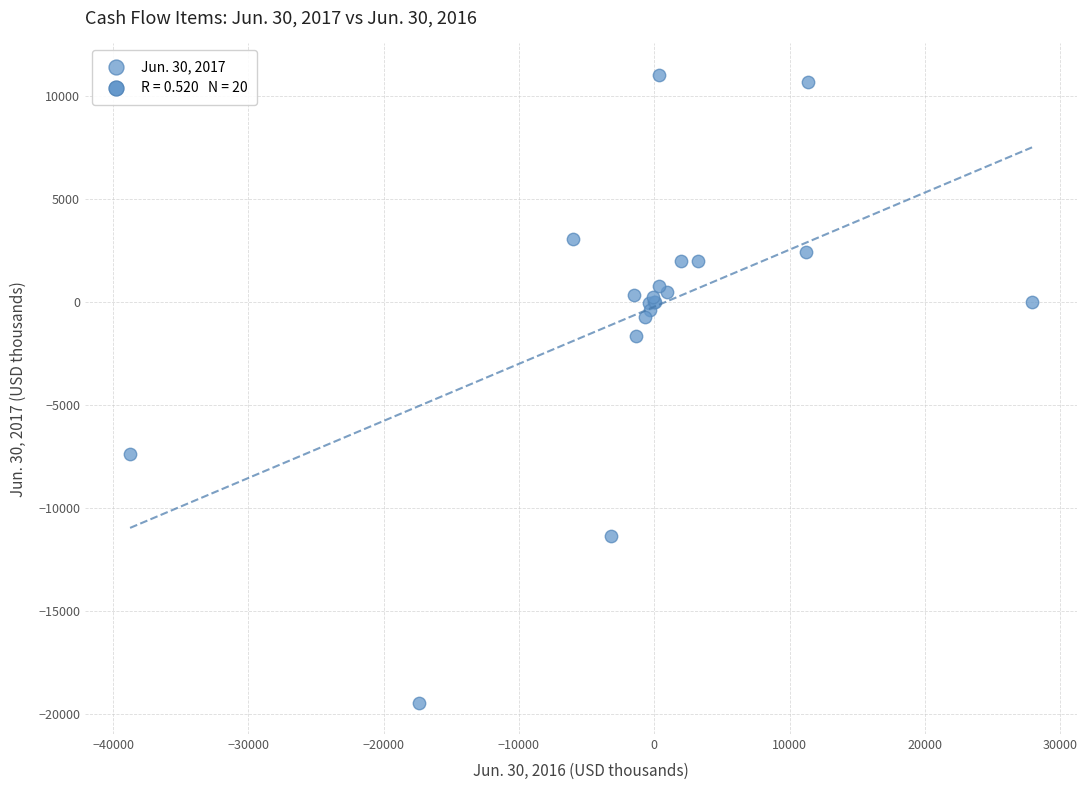

What Y value in the scatter plot is closest to -4200?

-1622